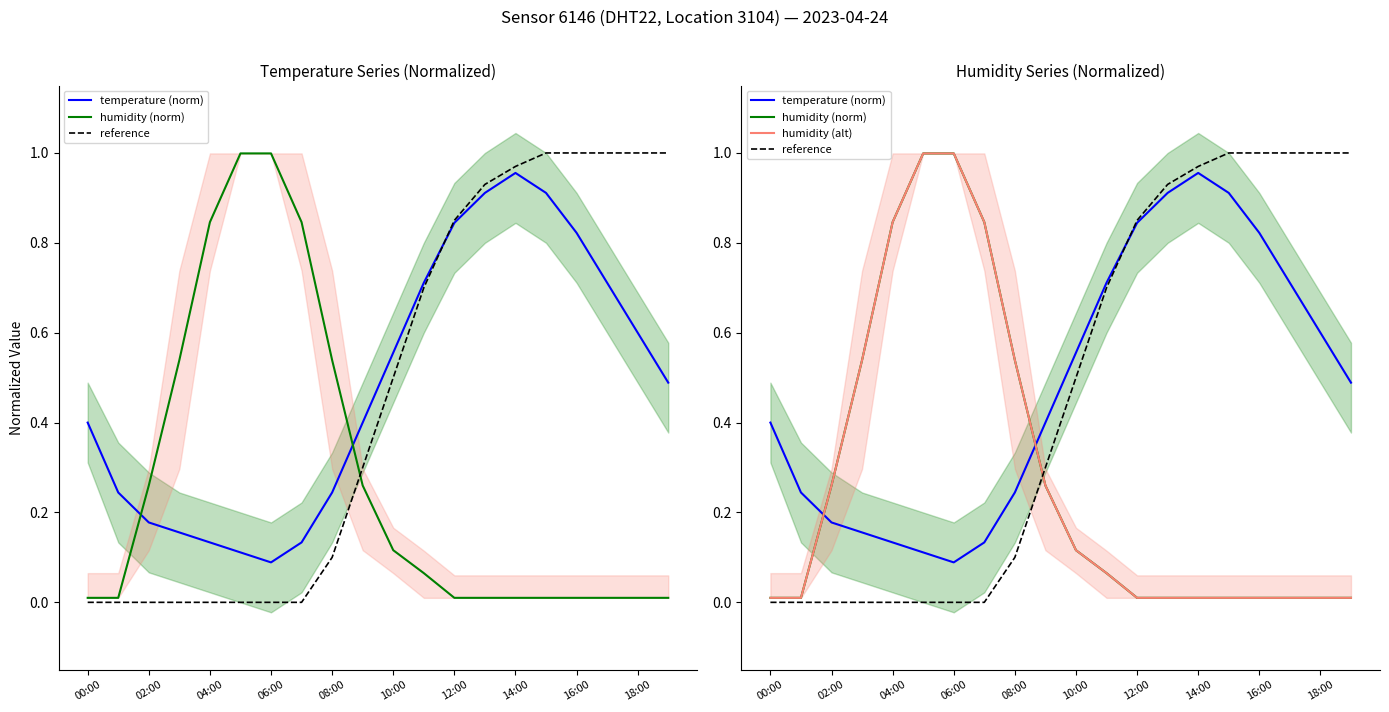

True or false: humidity (norm) and reference cross at least once.

True